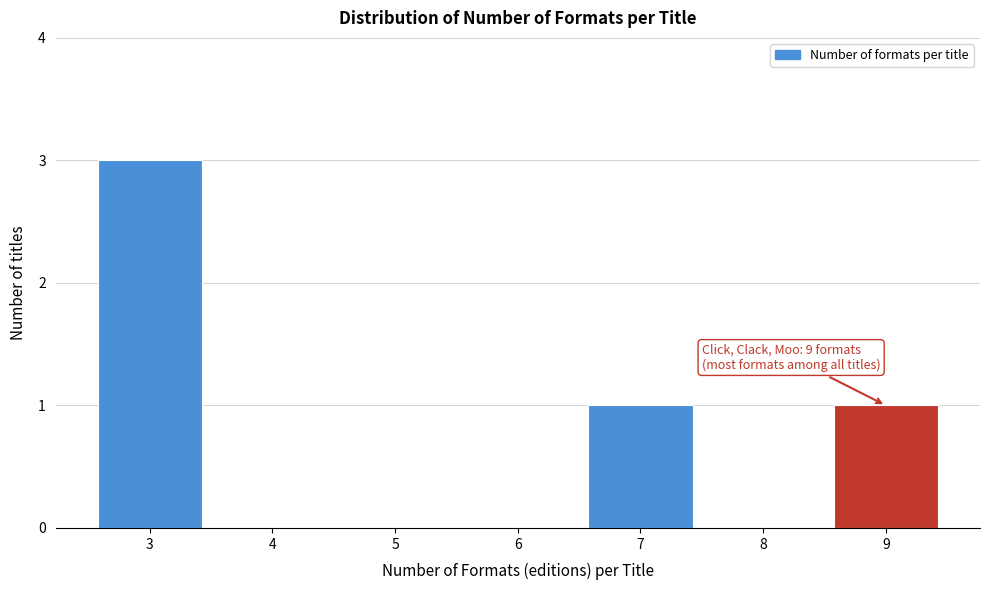

Reading right to left, what are all the values shown in this chart?

9=1	8=0	7=1	6=0	5=0	4=0	3=3